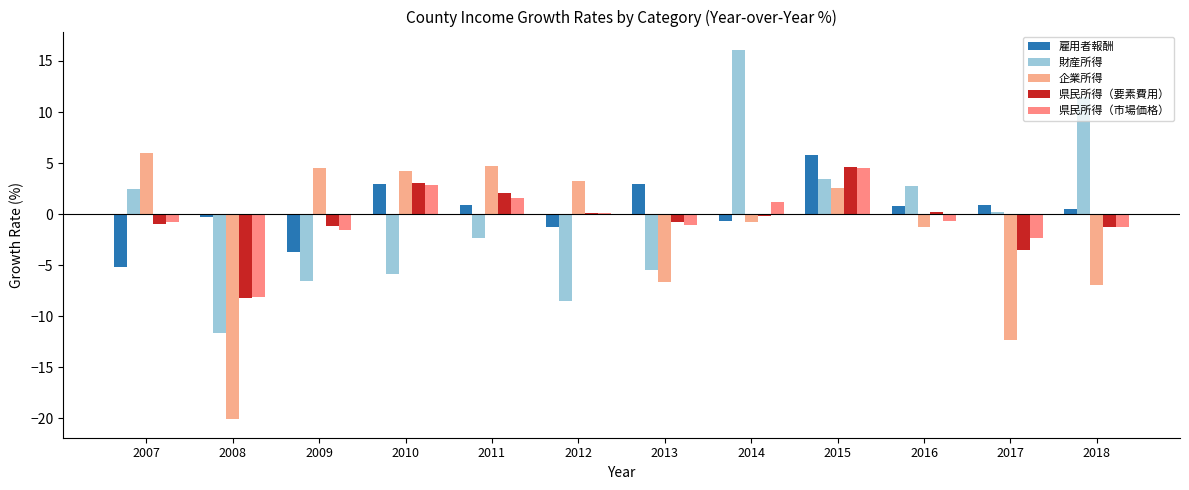

What is the value of the 財産所得 bar at the 4th from the left?

-5.8